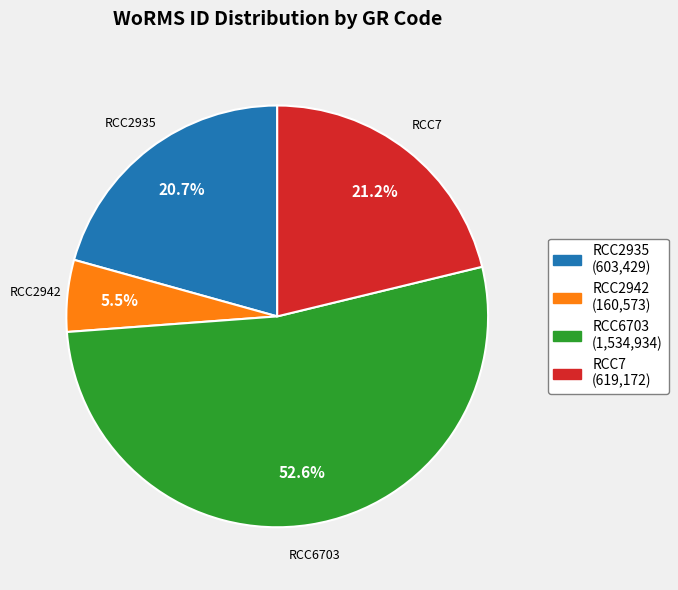

Which has a higher value, RCC2935 or RCC2942?

RCC2935